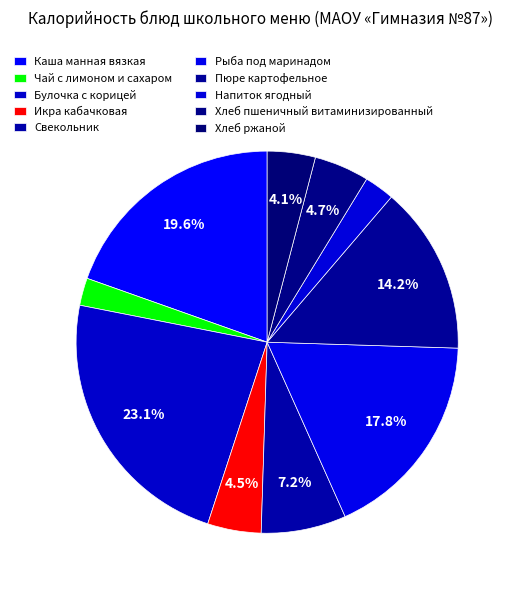

The Булочка с корицей slice represents 23% of the pie. True or false?

True